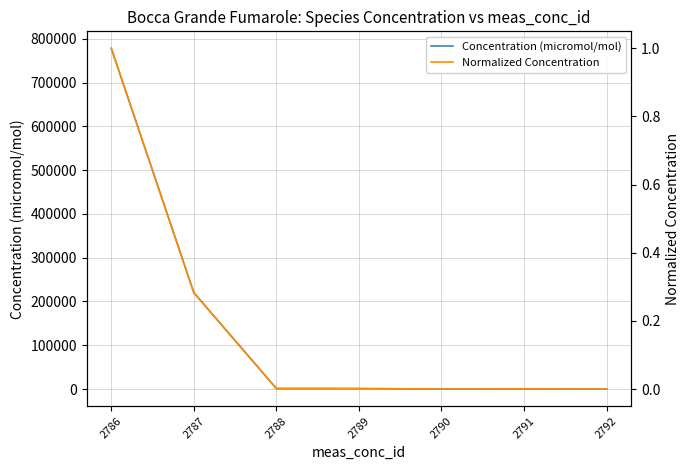

At how many categories does at least one series exceed 772131?

1